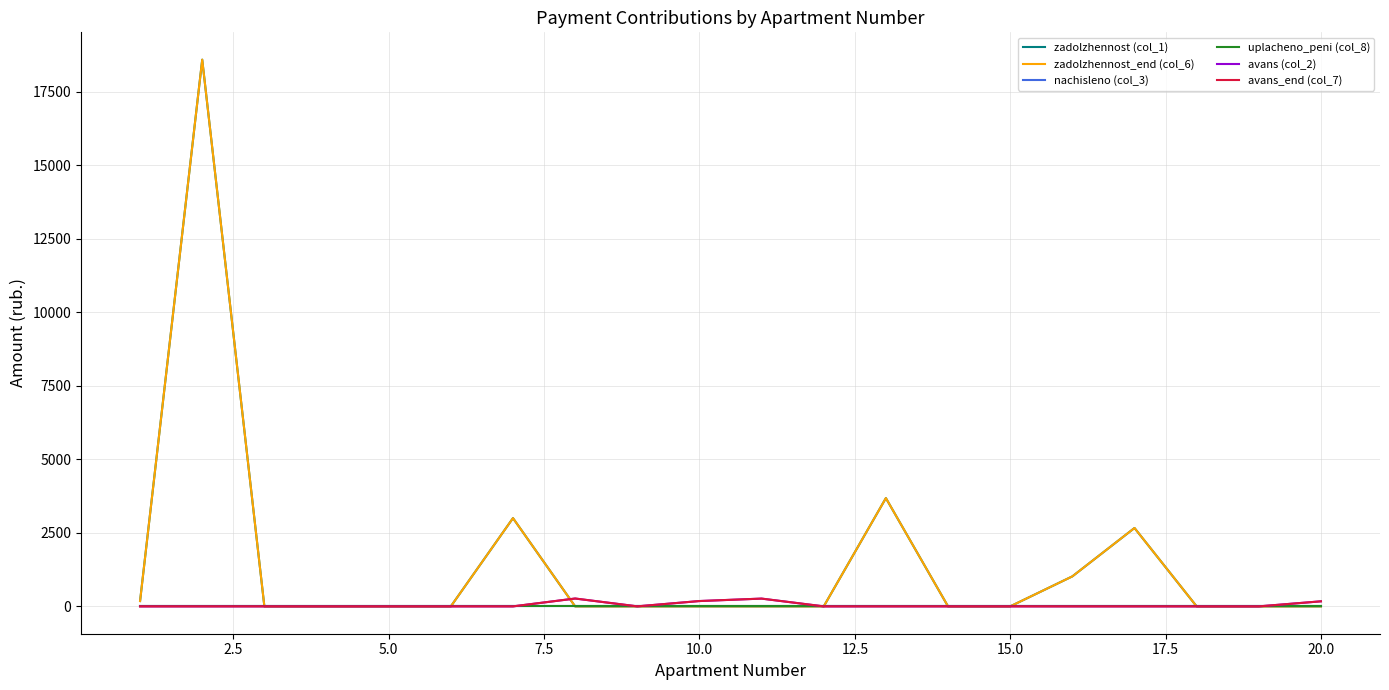

Does the chart have visible grid lines?

Yes